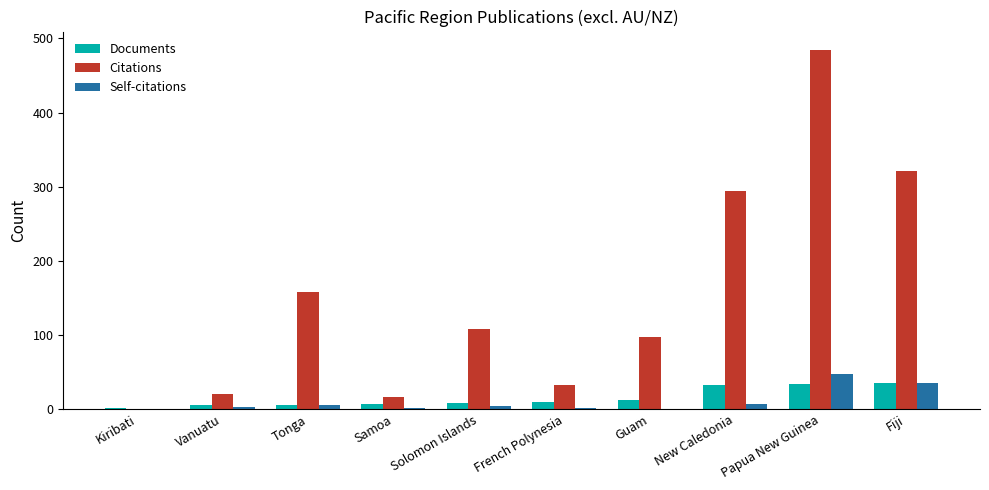

At which category is the sum across all series the highest?

Papua New Guinea